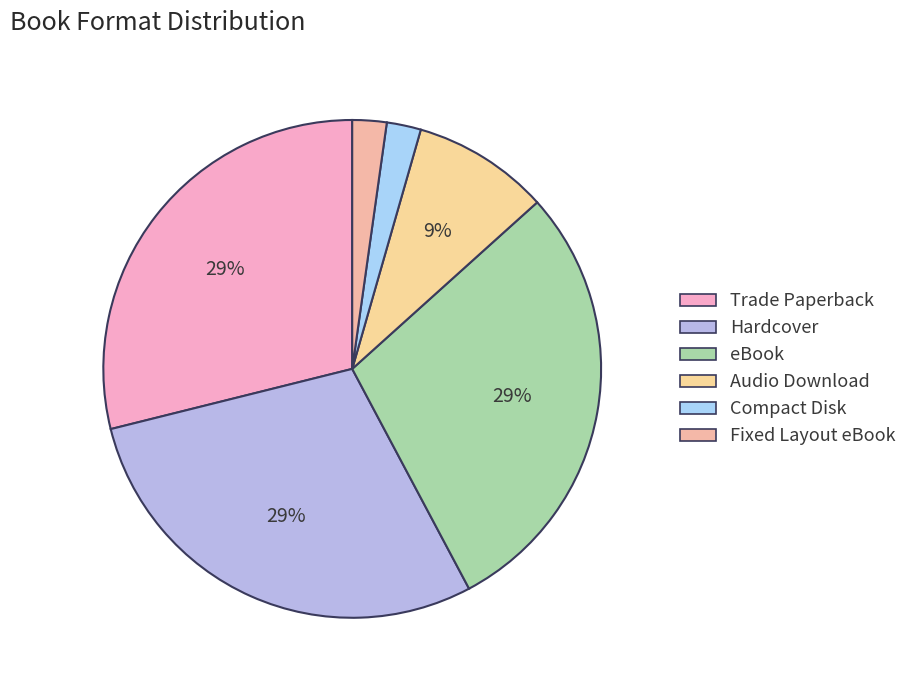

How many slices are in this pie chart?

6